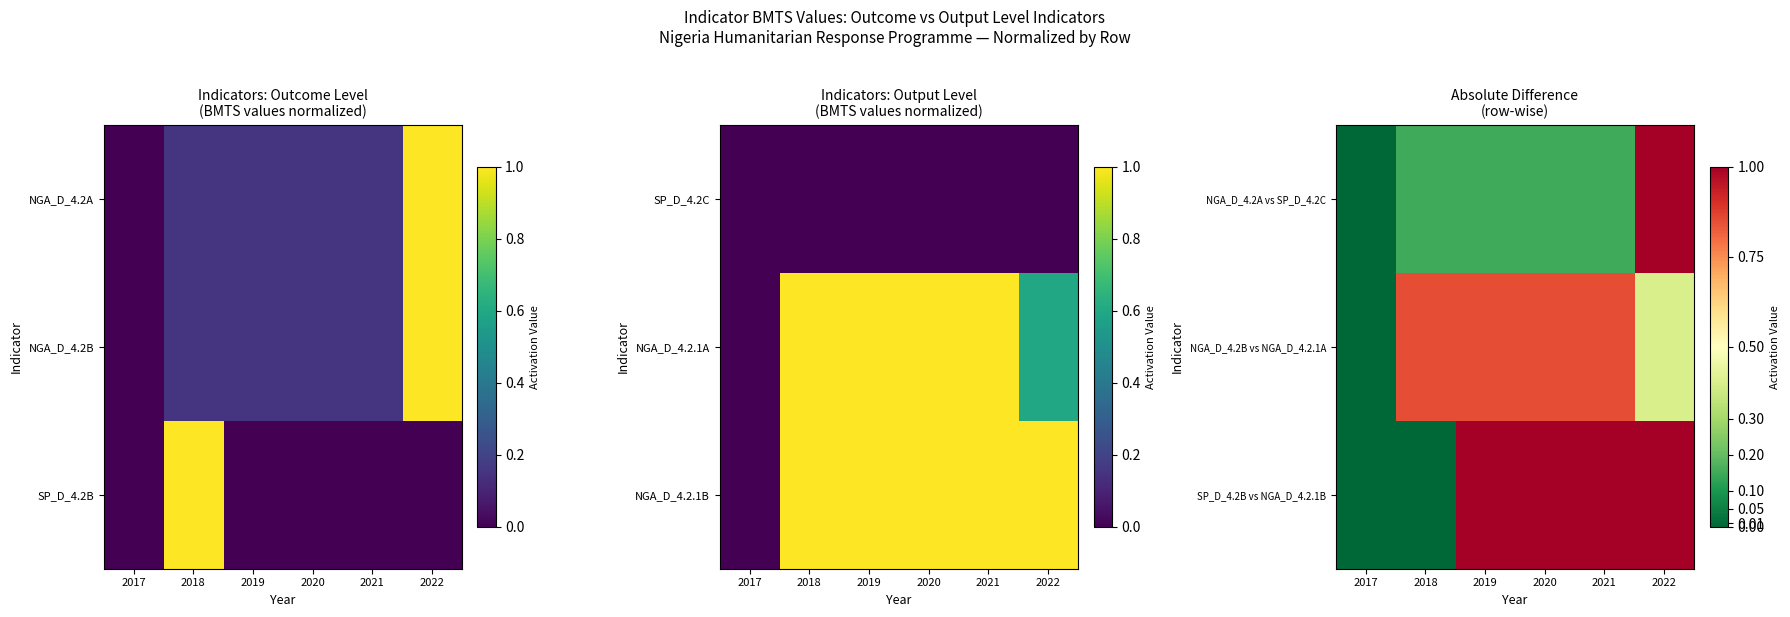

What is the difference between the highest and lowest values at 2022?

0.6